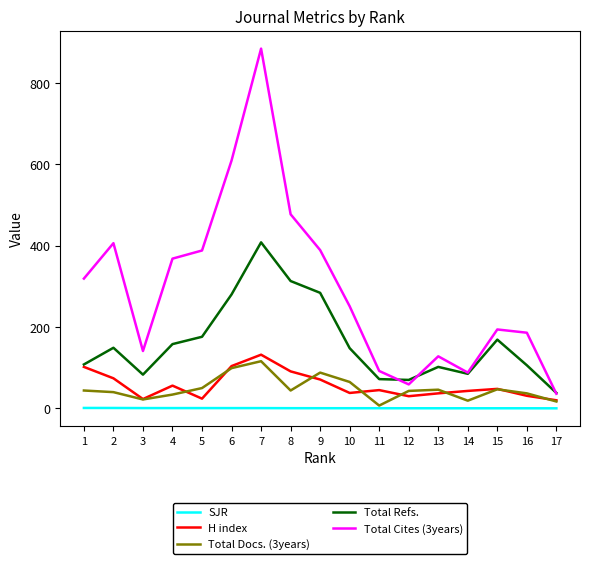

What is the average value of the Total Docs. (3years) series?

48.1